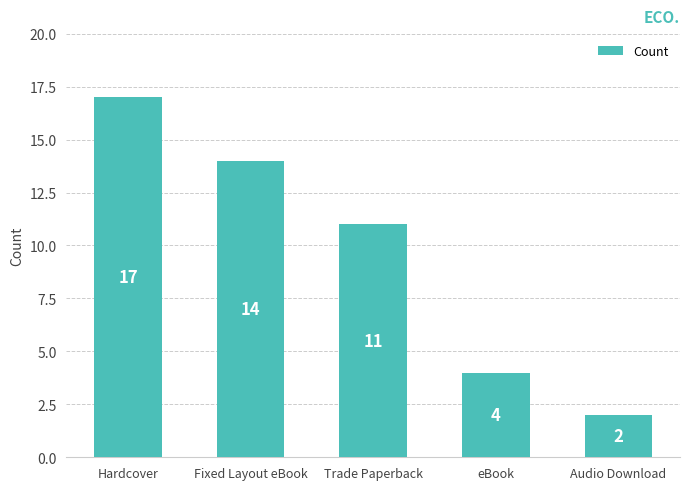

What position from the right is Audio Download?

1